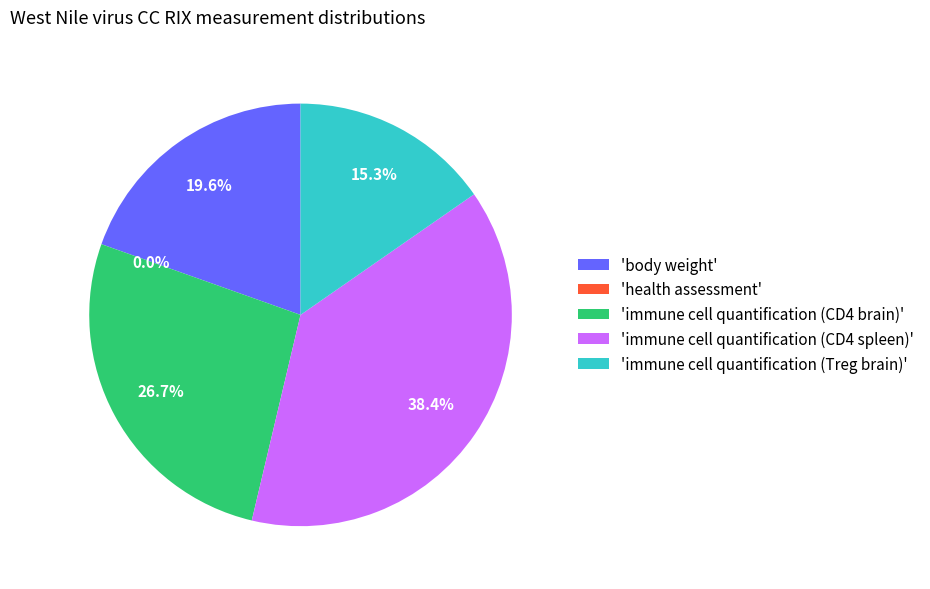

To the nearest percent, what is the difference between the largest and smallest slice percentages?

38%